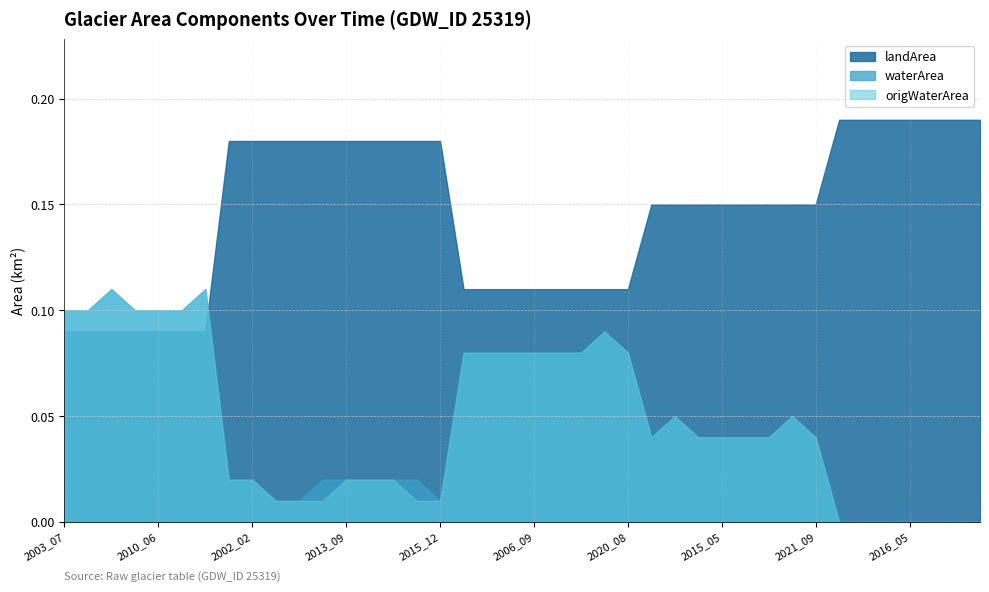

Rank the series by their maximum value, from lowest to highest.

waterArea, origWaterArea, landArea